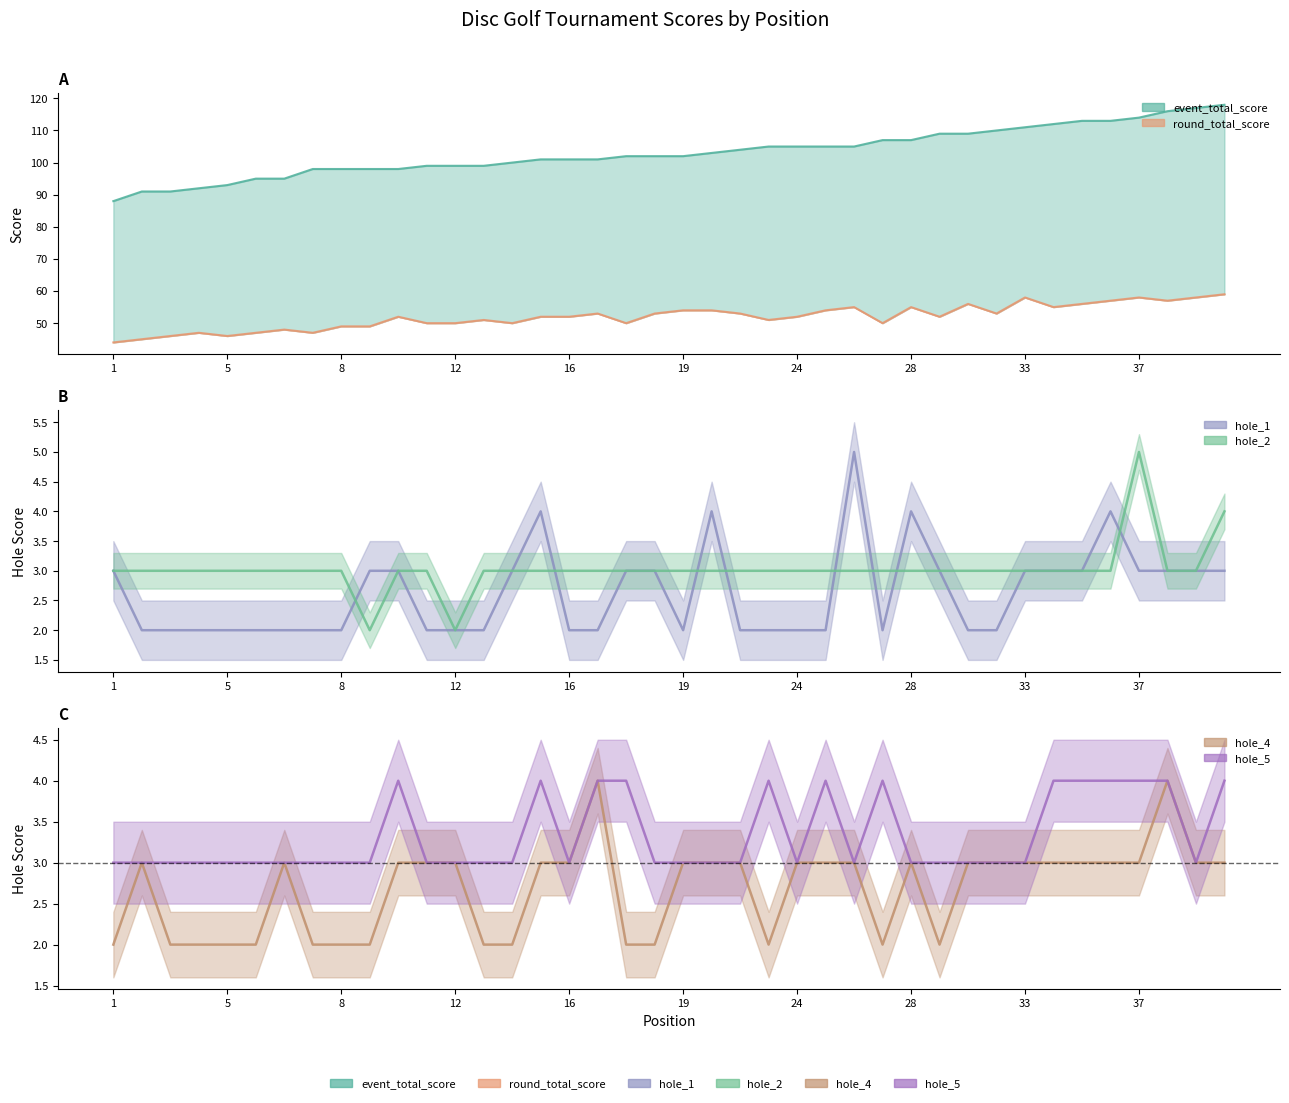

True or false: hole_4 and event_total_score cross at least once.

False